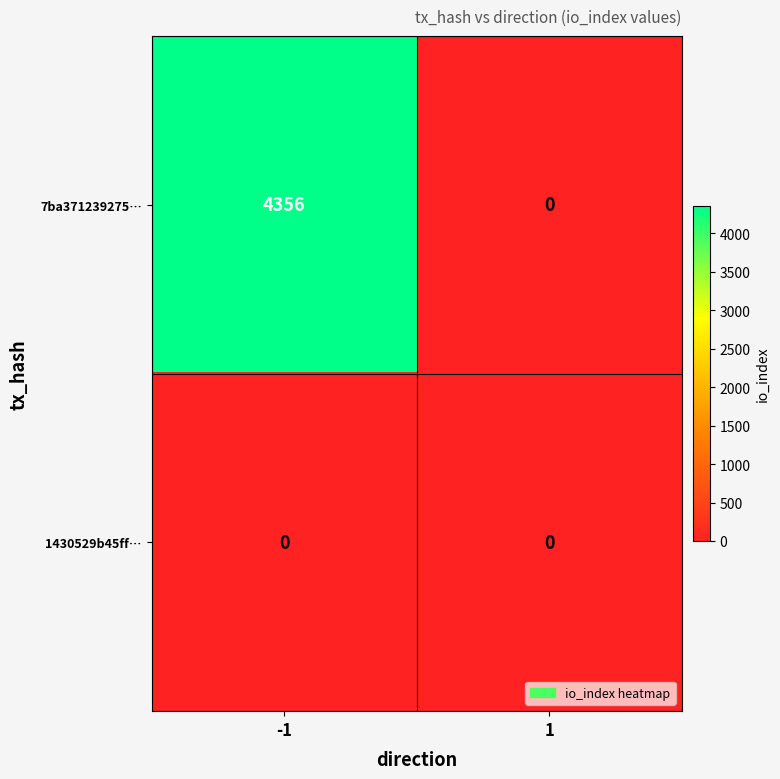

List the series in order of their peak value, highest first.

7ba371239275…, 1430529b45ff…